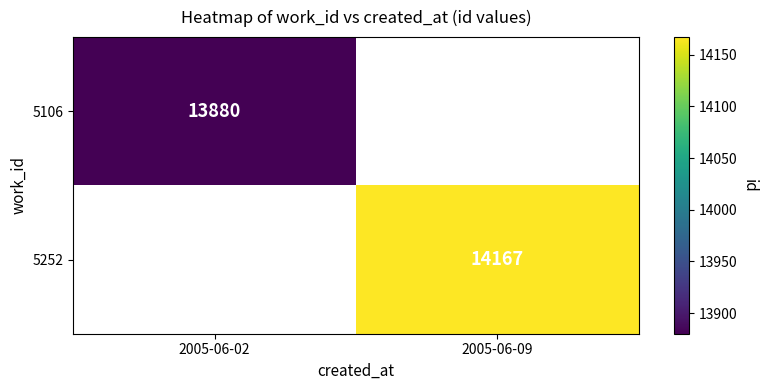

The value of 5106 at 2005-06-02 is 13880. True or false?

True